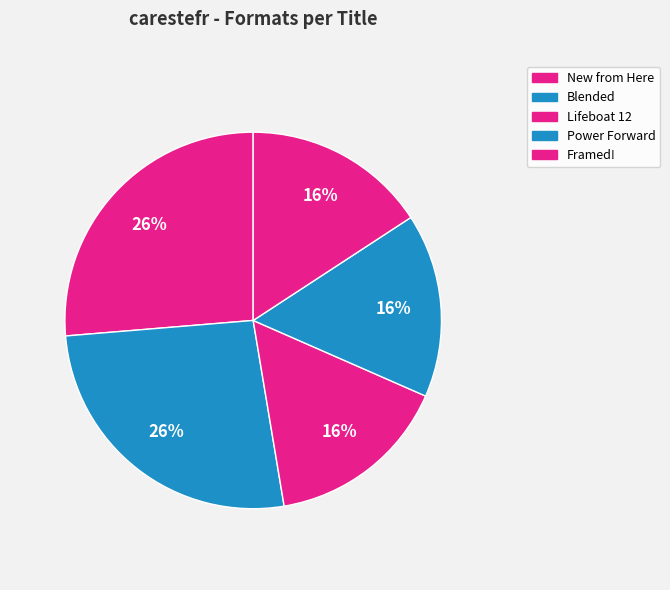

To the nearest percent, what is the difference between the largest and smallest slice percentages?

11%